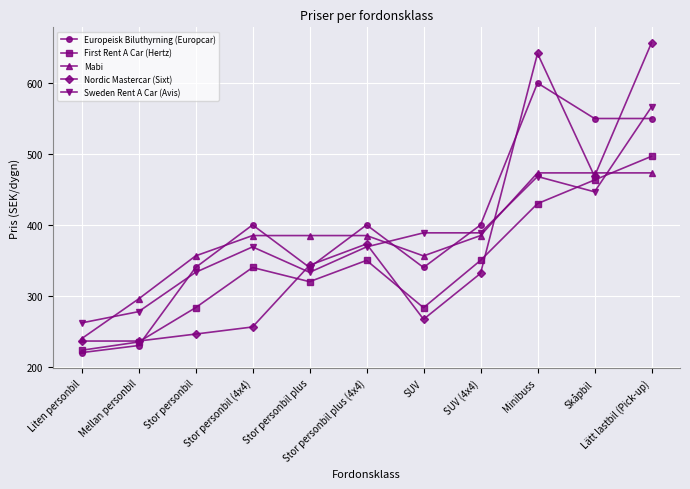

Reading left to right, what are all the values shown in this chart?

Europeisk Biluthyrning (Europcar): 220.0	230.0	340.0	400.0	340.0	400.0	340.0	400.0	600.0	550.0	550.0
First Rent A Car (Hertz): 223.3	235.0	283.3	340.0	320.0	350.0	283.3	350.0	430.0	463.3	496.7
Mabi: 239.7	295.7	356.3	385.0	385.0	385.0	356.3	385.0	473.3	473.3	473.3
Nordic Mastercar (Sixt): 236.3	236.3	246.2	256.2	343.2	373.2	267.0	331.7	641.7	468.5	656.7
Sweden Rent A Car (Avis): 261.9	277.8	333.2	369.0	333.2	369.0	388.8	388.8	468.2	446.7	566.3